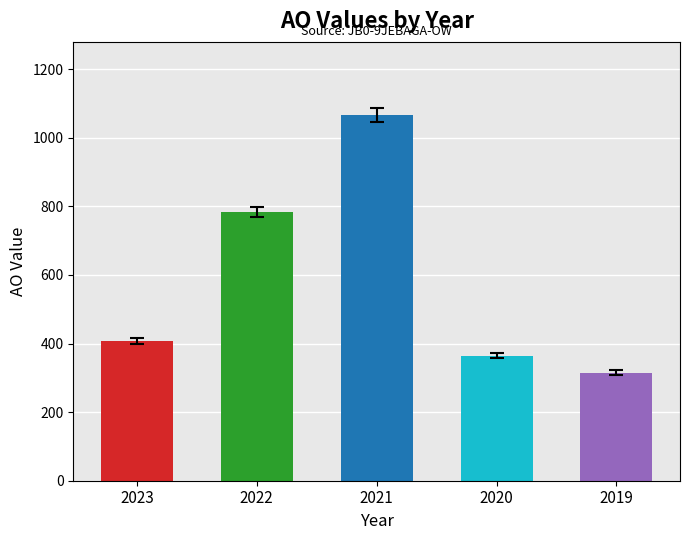

Rank the categories by value from lowest to highest.

2019, 2020, 2023, 2022, 2021